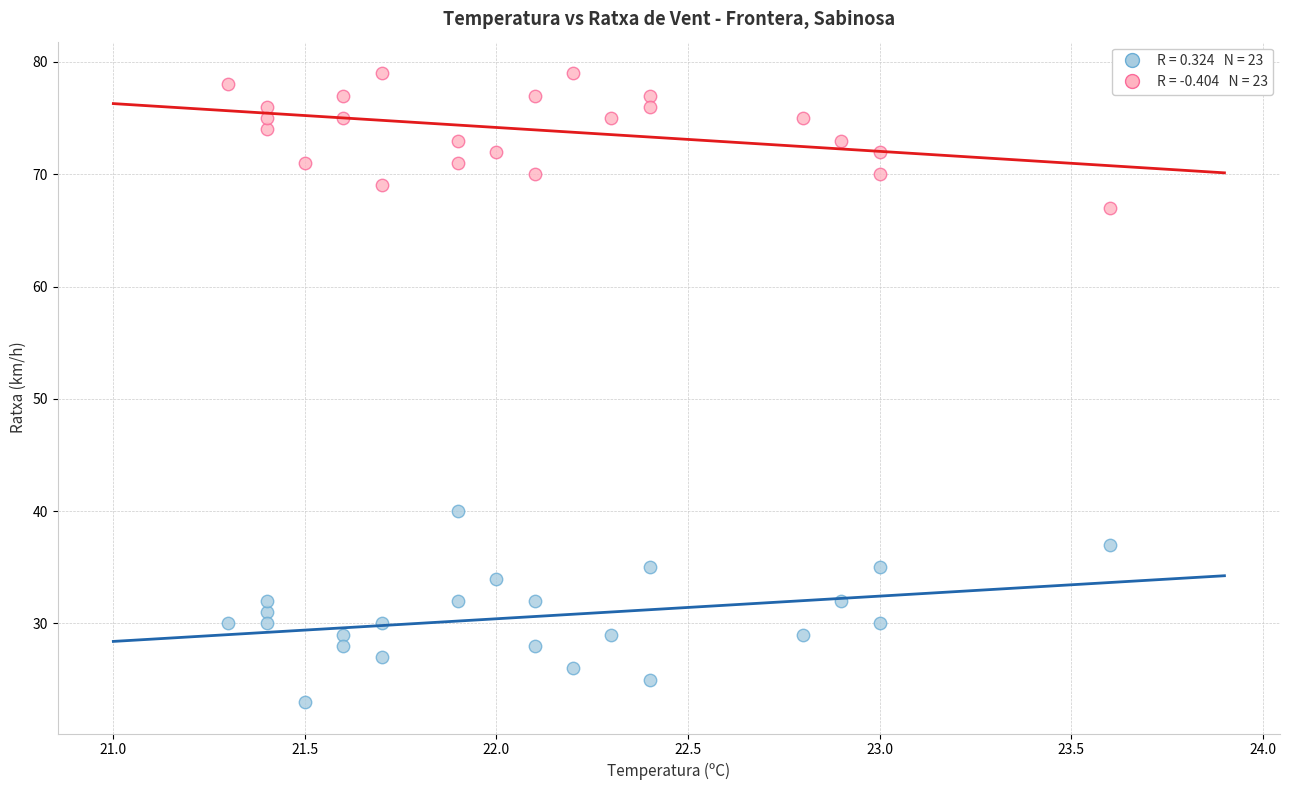

Across all series, what Y value is closest to 51?

40